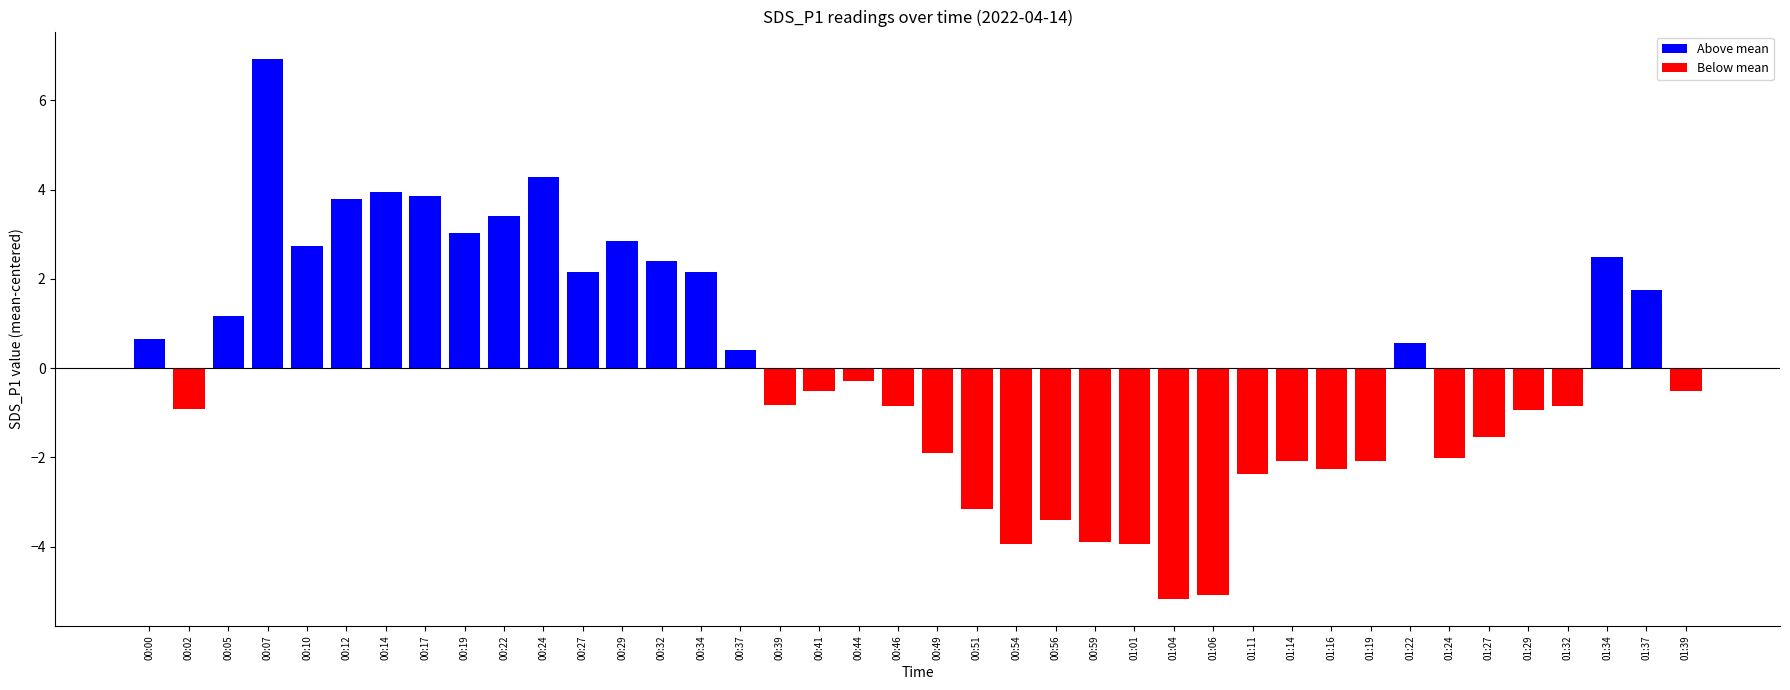

Is it true that the value at 00:19 is 3.0?

True